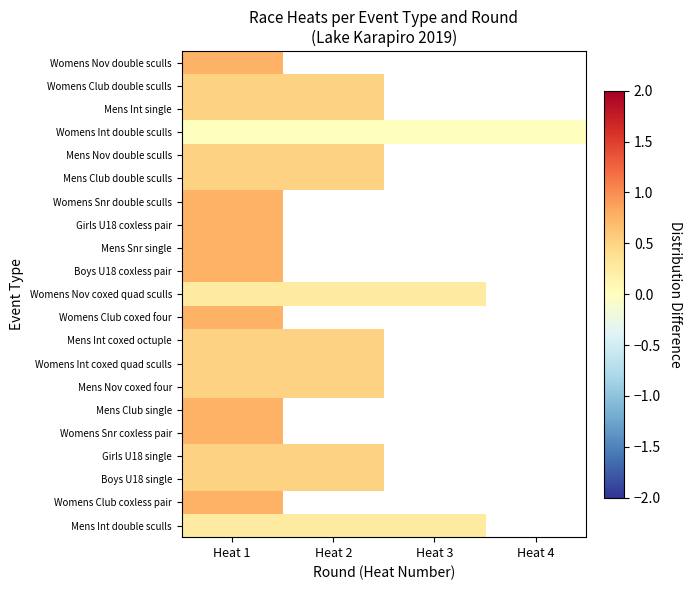

What is the spread (max minus min) of values at Heat 1?

0.8